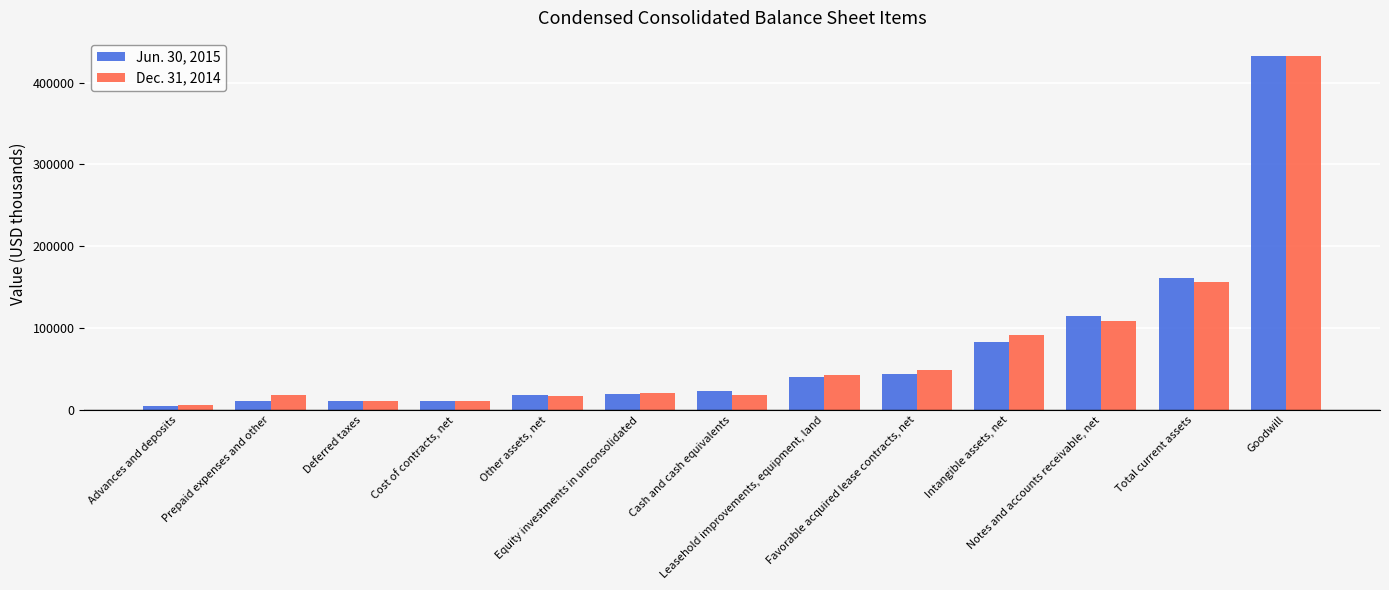

True or false: Jun. 30, 2015 has a value of 83454 at Intangible assets, net.

True